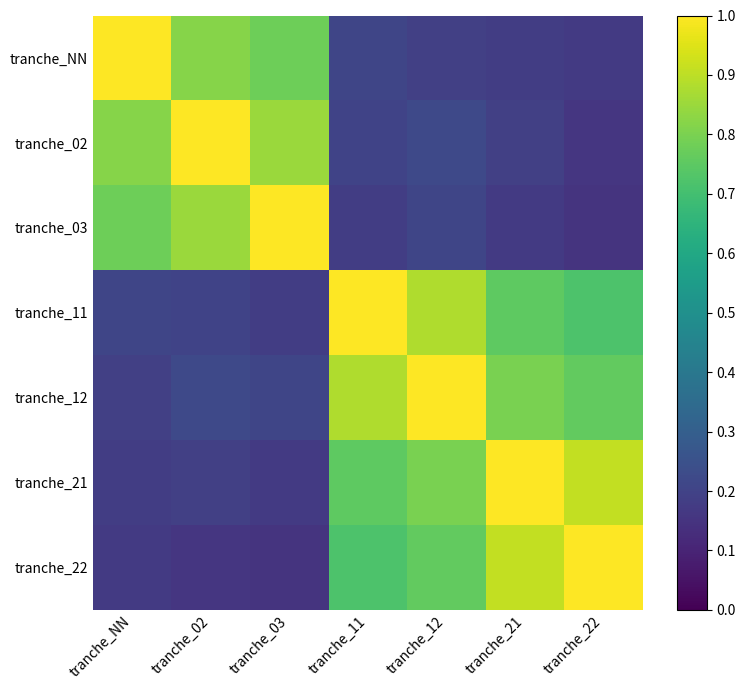

Between tranche_21 and tranche_03, which is larger?

tranche_03